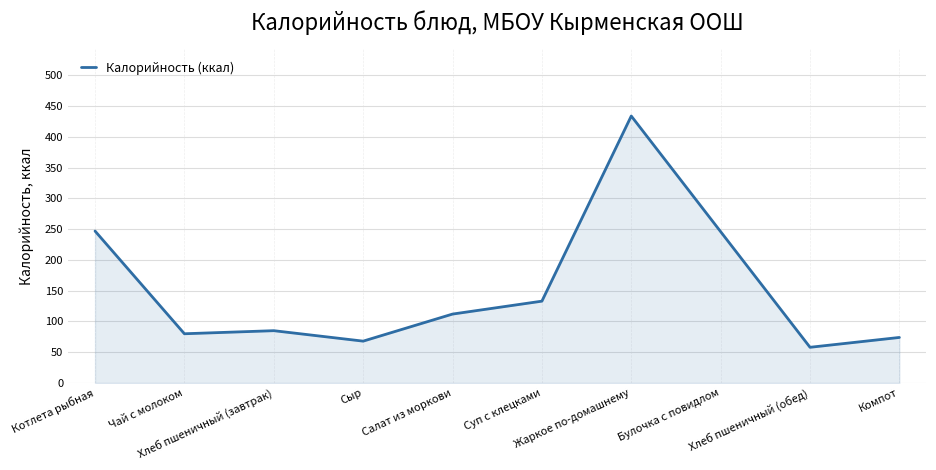

Read the value at Чай с молоком, to the nearest 5.

80